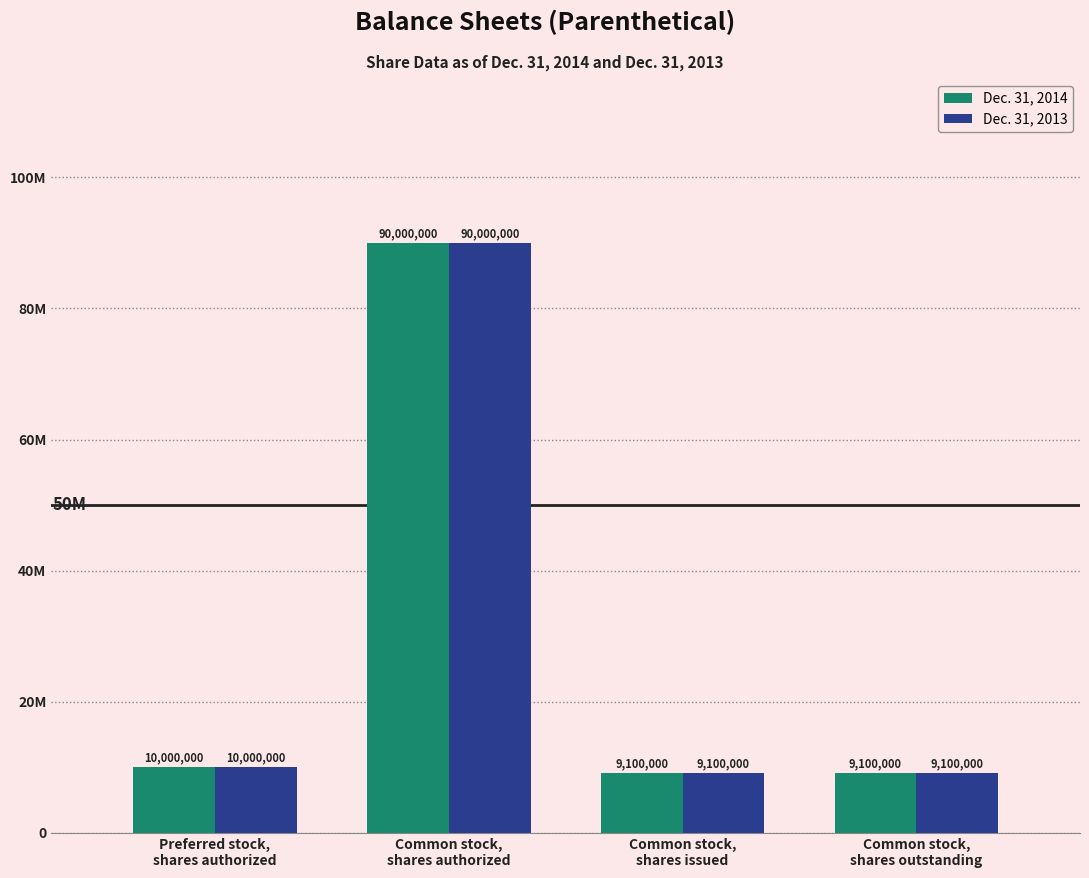

Reading left to right, transcribe all the data shown in this chart.

Dec. 31, 2014: Preferred stock,
shares authorized=10000000	Common stock,
shares authorized=90000000	Common stock,
shares issued=9100000	Common stock,
shares outstanding=9100000
Dec. 31, 2013: Preferred stock,
shares authorized=10000000	Common stock,
shares authorized=90000000	Common stock,
shares issued=9100000	Common stock,
shares outstanding=9100000